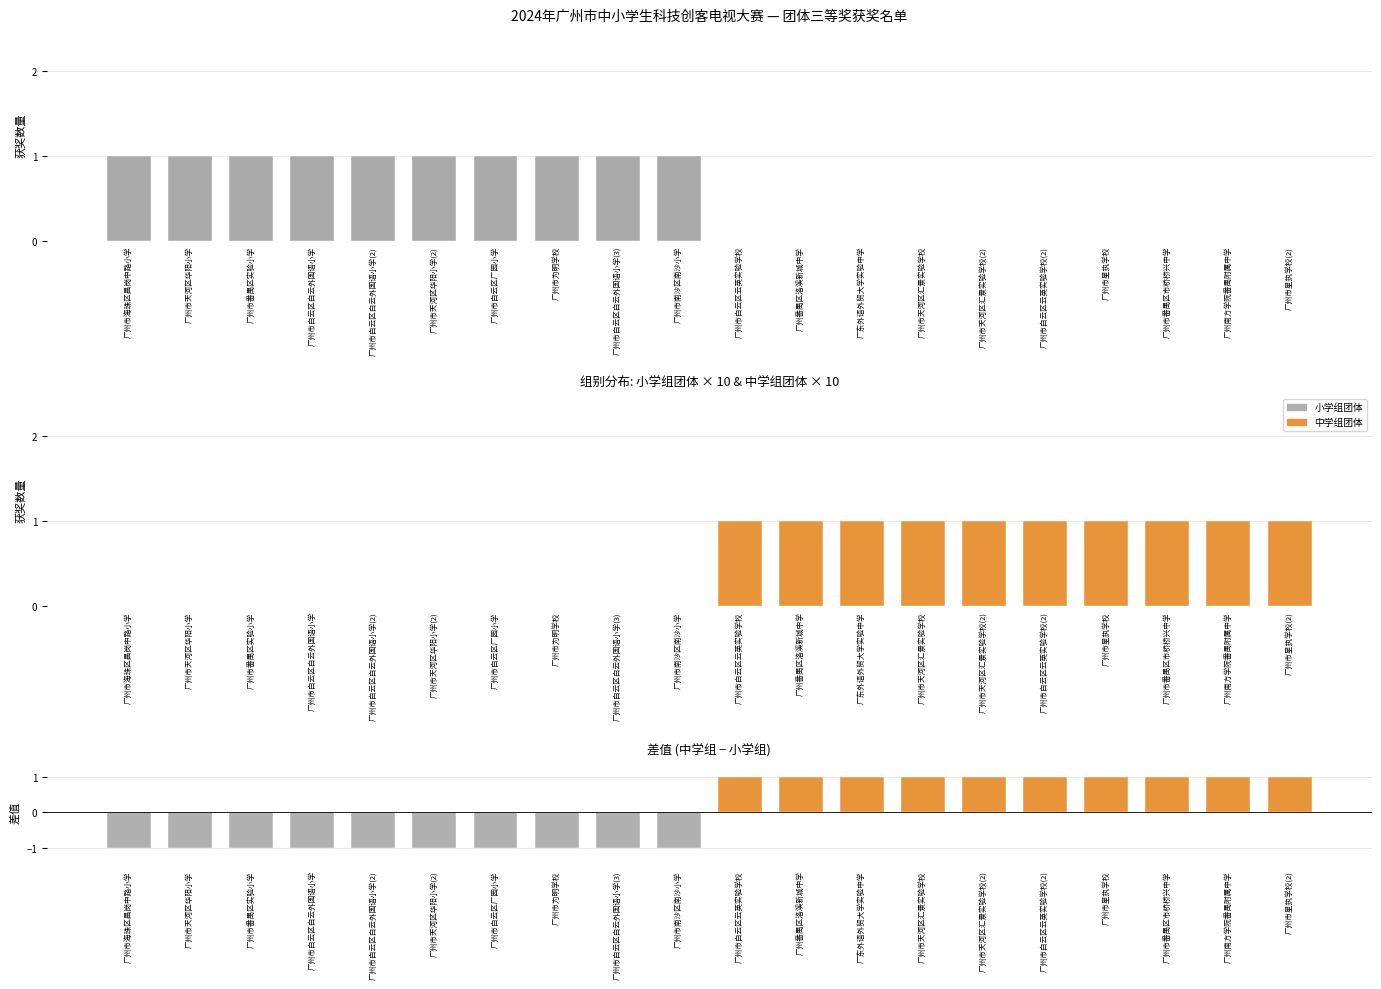

How many values in 差值(中学-小学) are above zero?

10